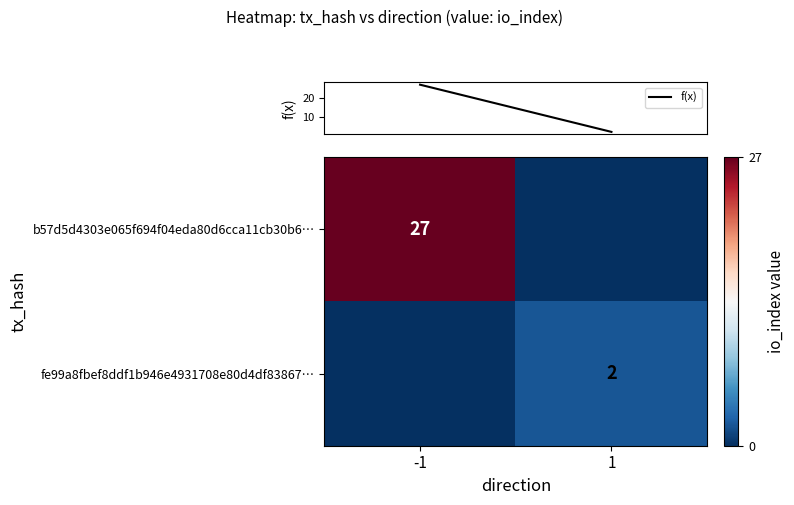

Which series has the largest total across all categories?

row_0